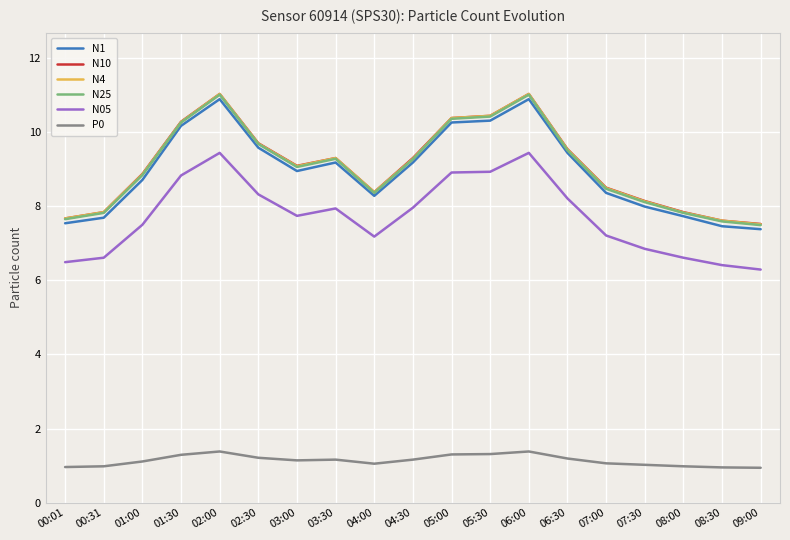

True or false: N10 has a value of 13.2 at 06:30.

False